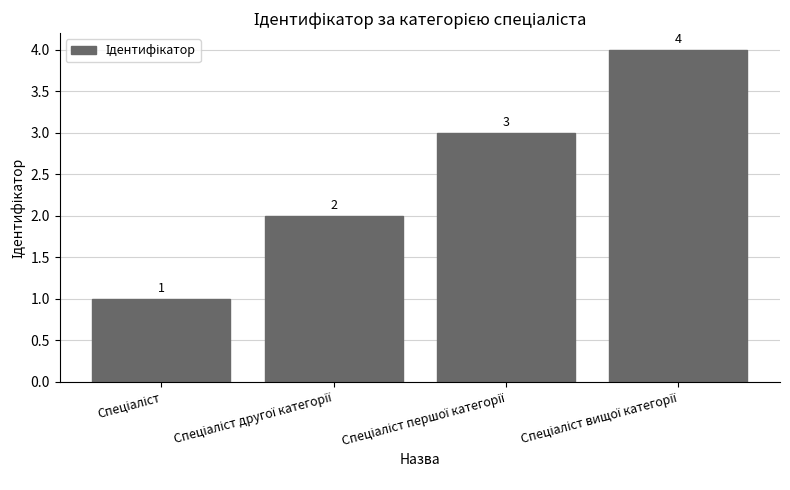

What is the value of the 3rd bar from the left?

3